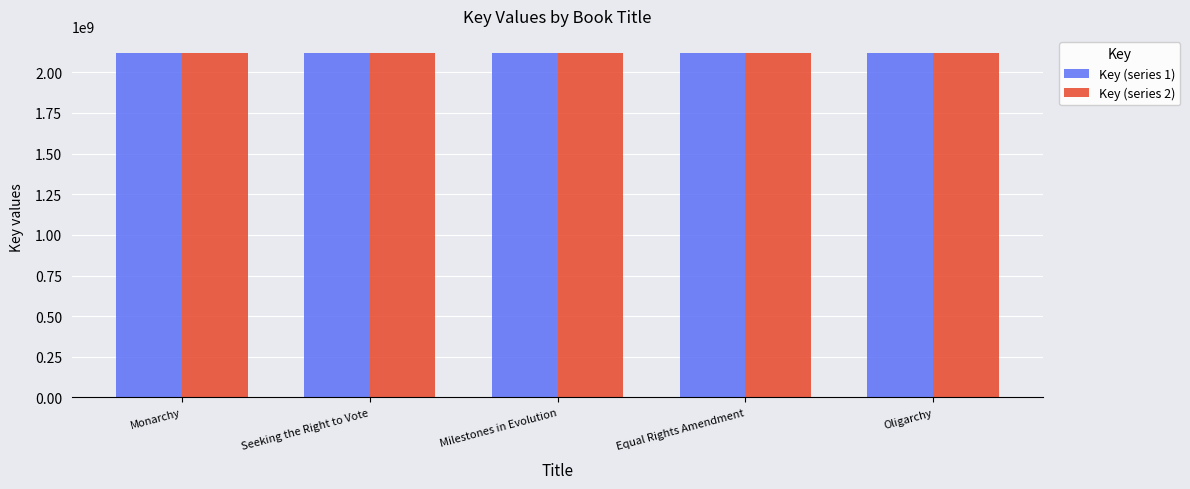

What is the total value across all series at Oligarchy?

4235770548